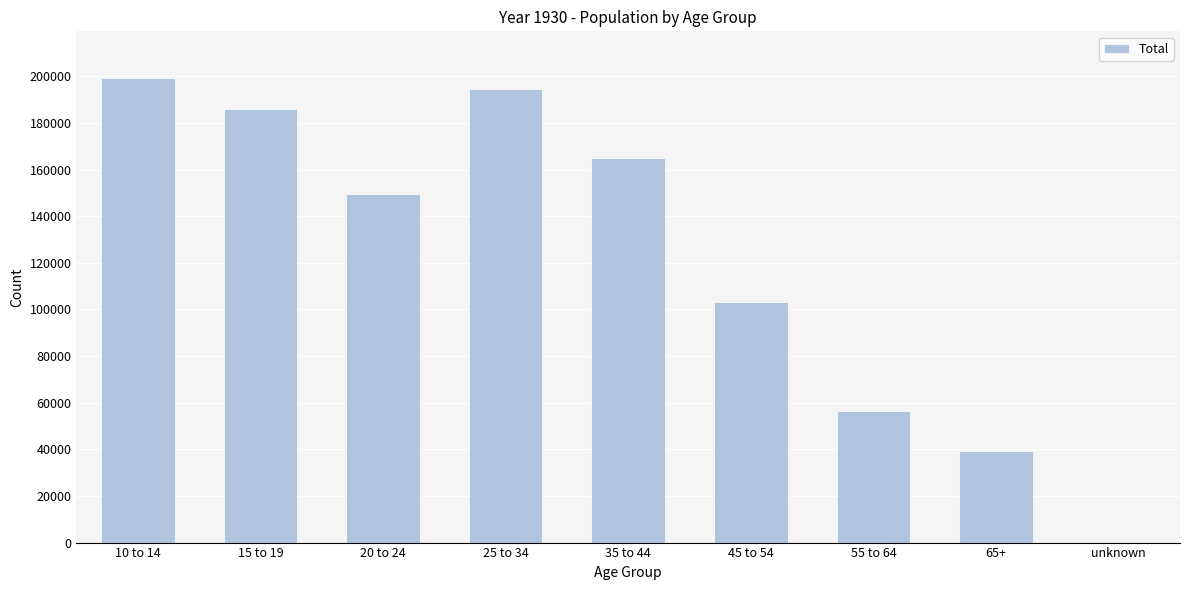

Reading right to left, what are all the values shown in this chart?

unknown=222	65+=39404	55 to 64=56418	45 to 54=103163	35 to 44=164904	25 to 34=194480	20 to 24=149336	15 to 19=186159	10 to 14=199337